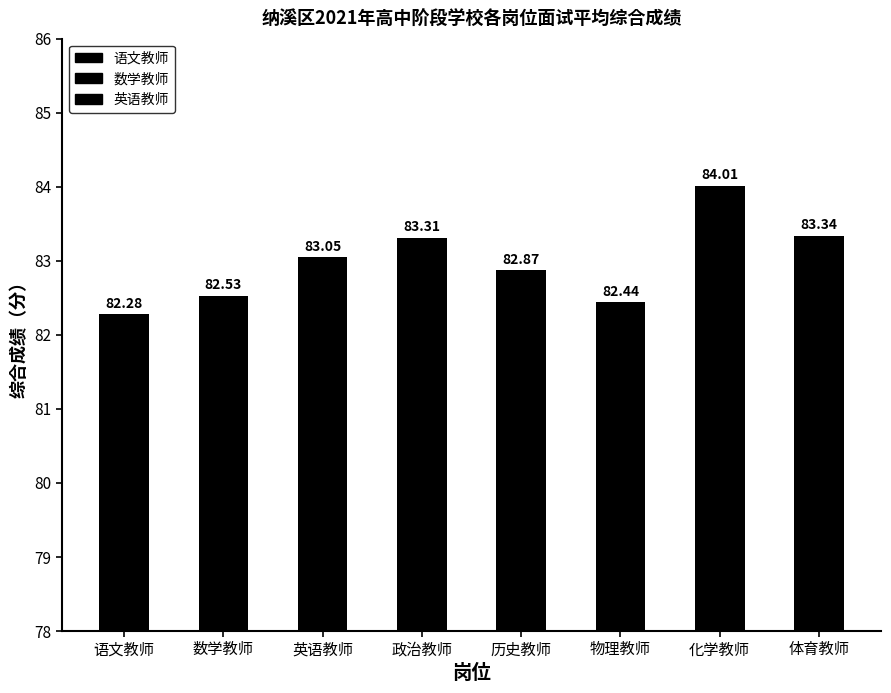

Count the number of values greater than 83.

4